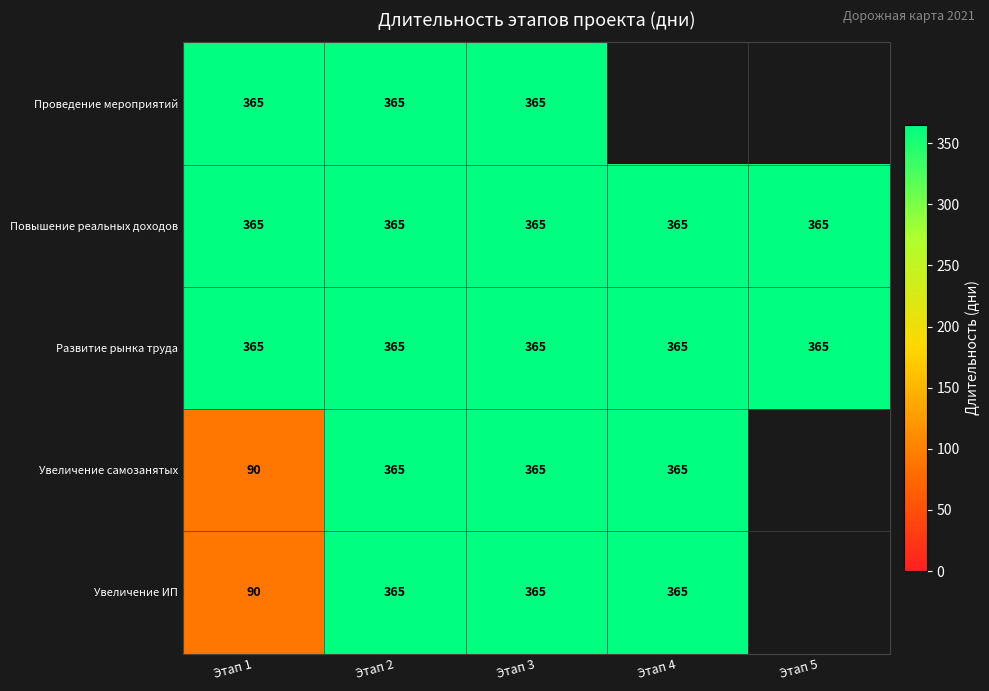

The value of Повышение реальных доходов at Этап 4 is 104. True or false?

False